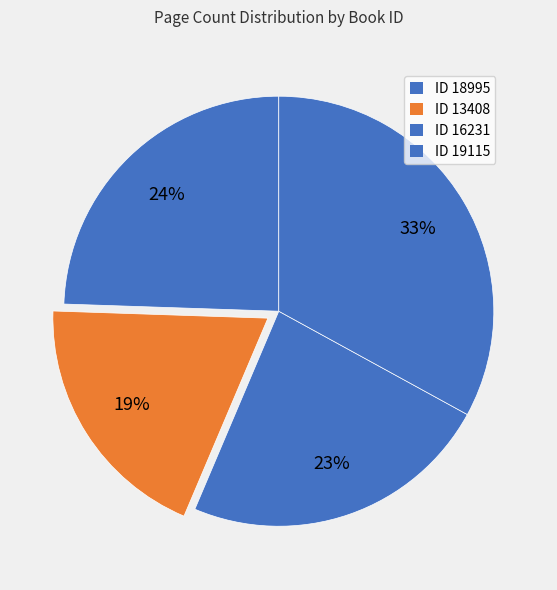

How many slices are in this pie chart?

4